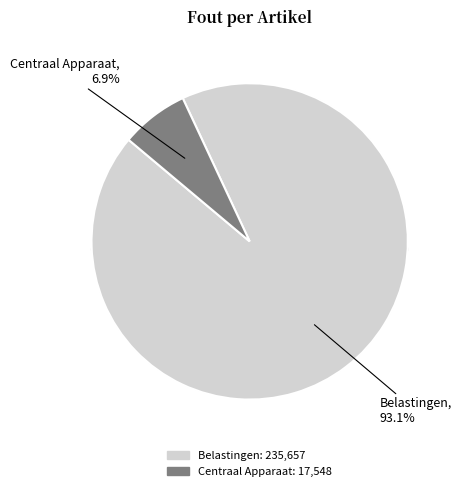

Rank the categories by value from highest to lowest.

Belastingen, Centraal Apparaat